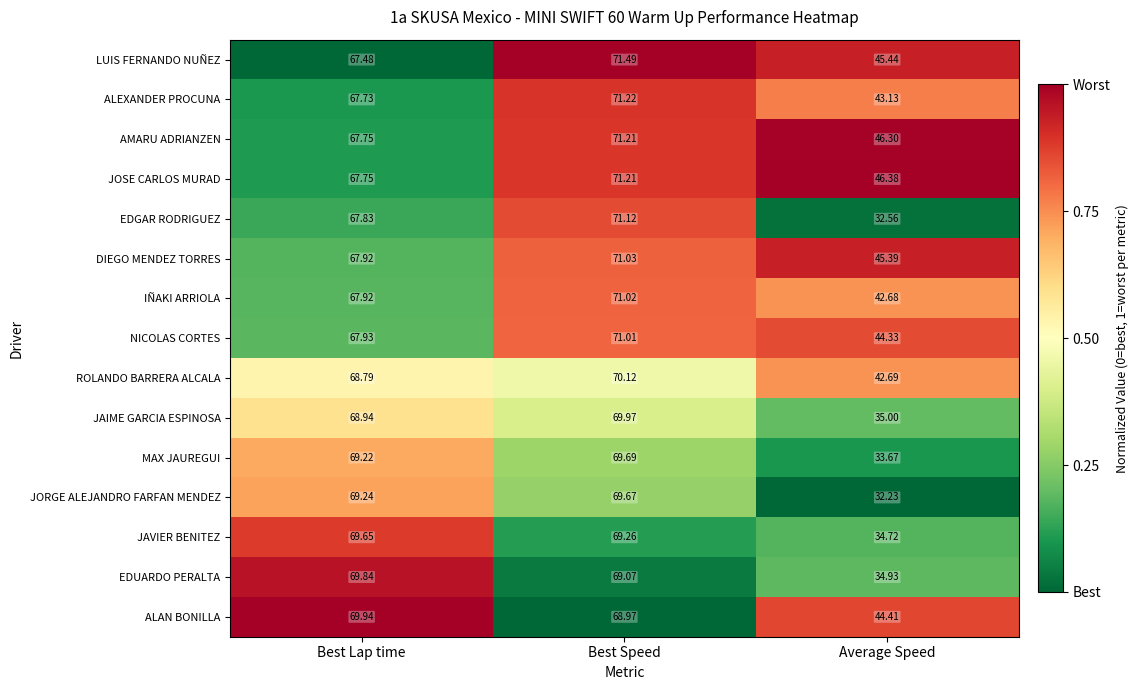

Which series has the widest spread of values?

EDGAR RODRIGUEZ